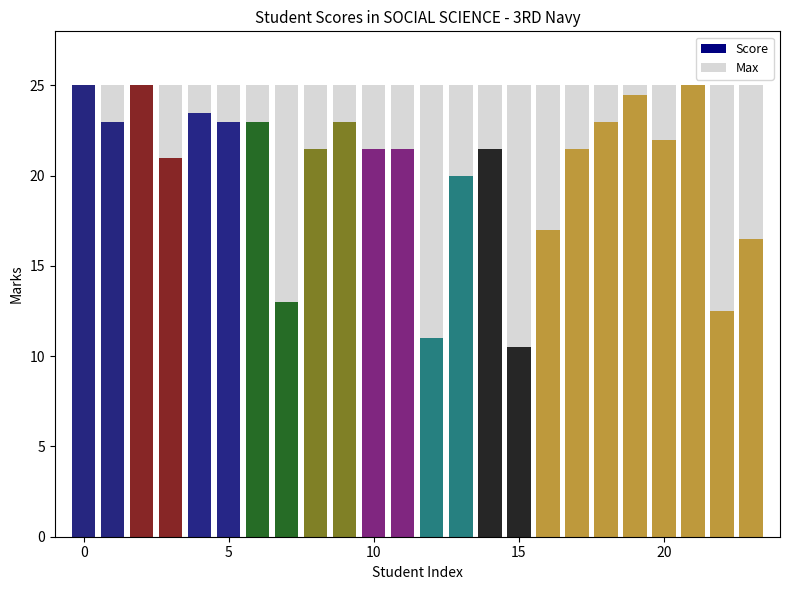

Between AVANI SHARMA and YASHIKA PATIYAL, which series saw the biggest shift?

Score